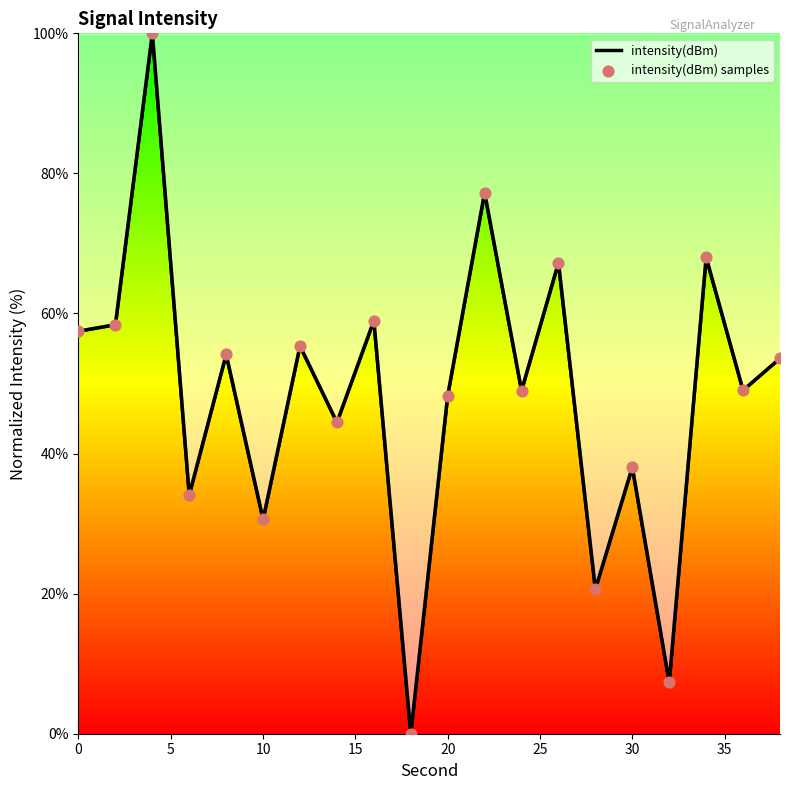

What is the maximum value shown in the chart?

100.0